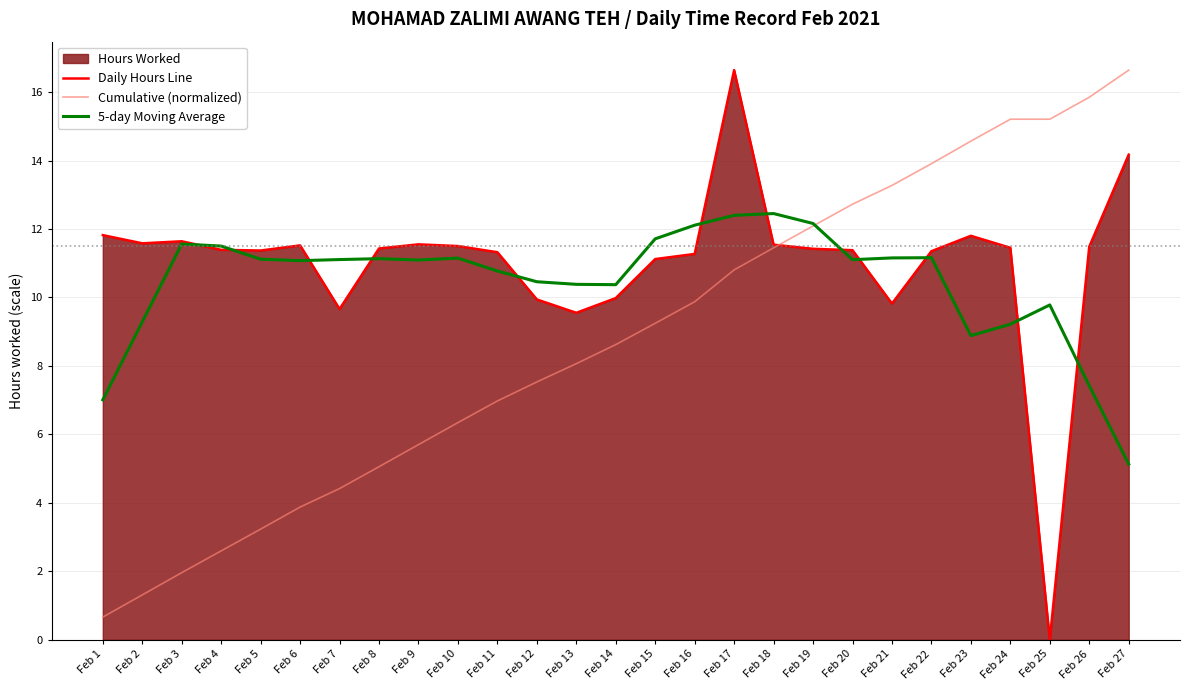

How many interior local valleys does the Daily Hours Line series have?

6